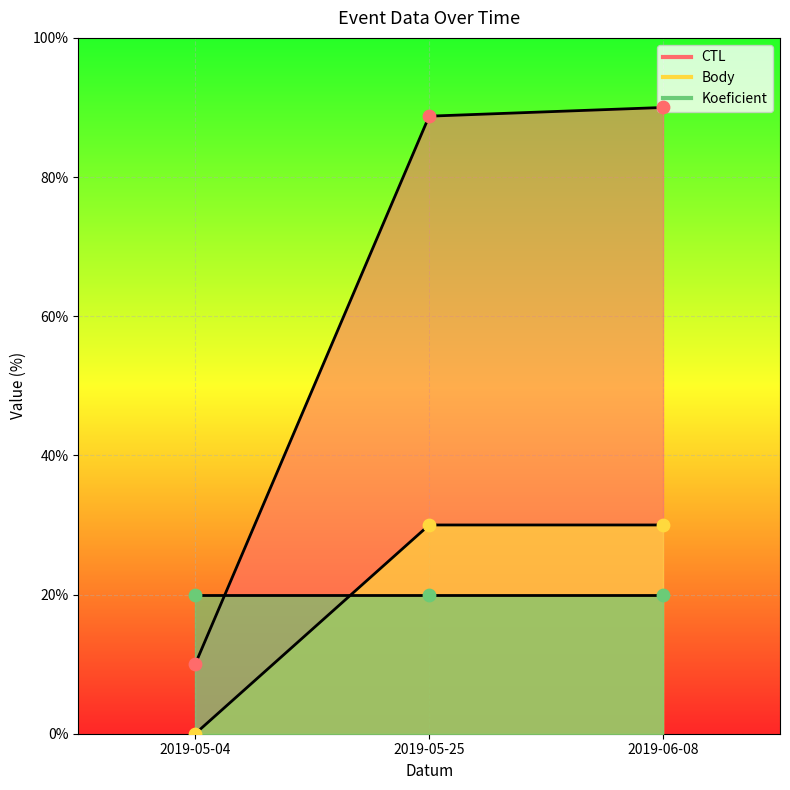

Which series reaches the minimum Y coordinate?

Body